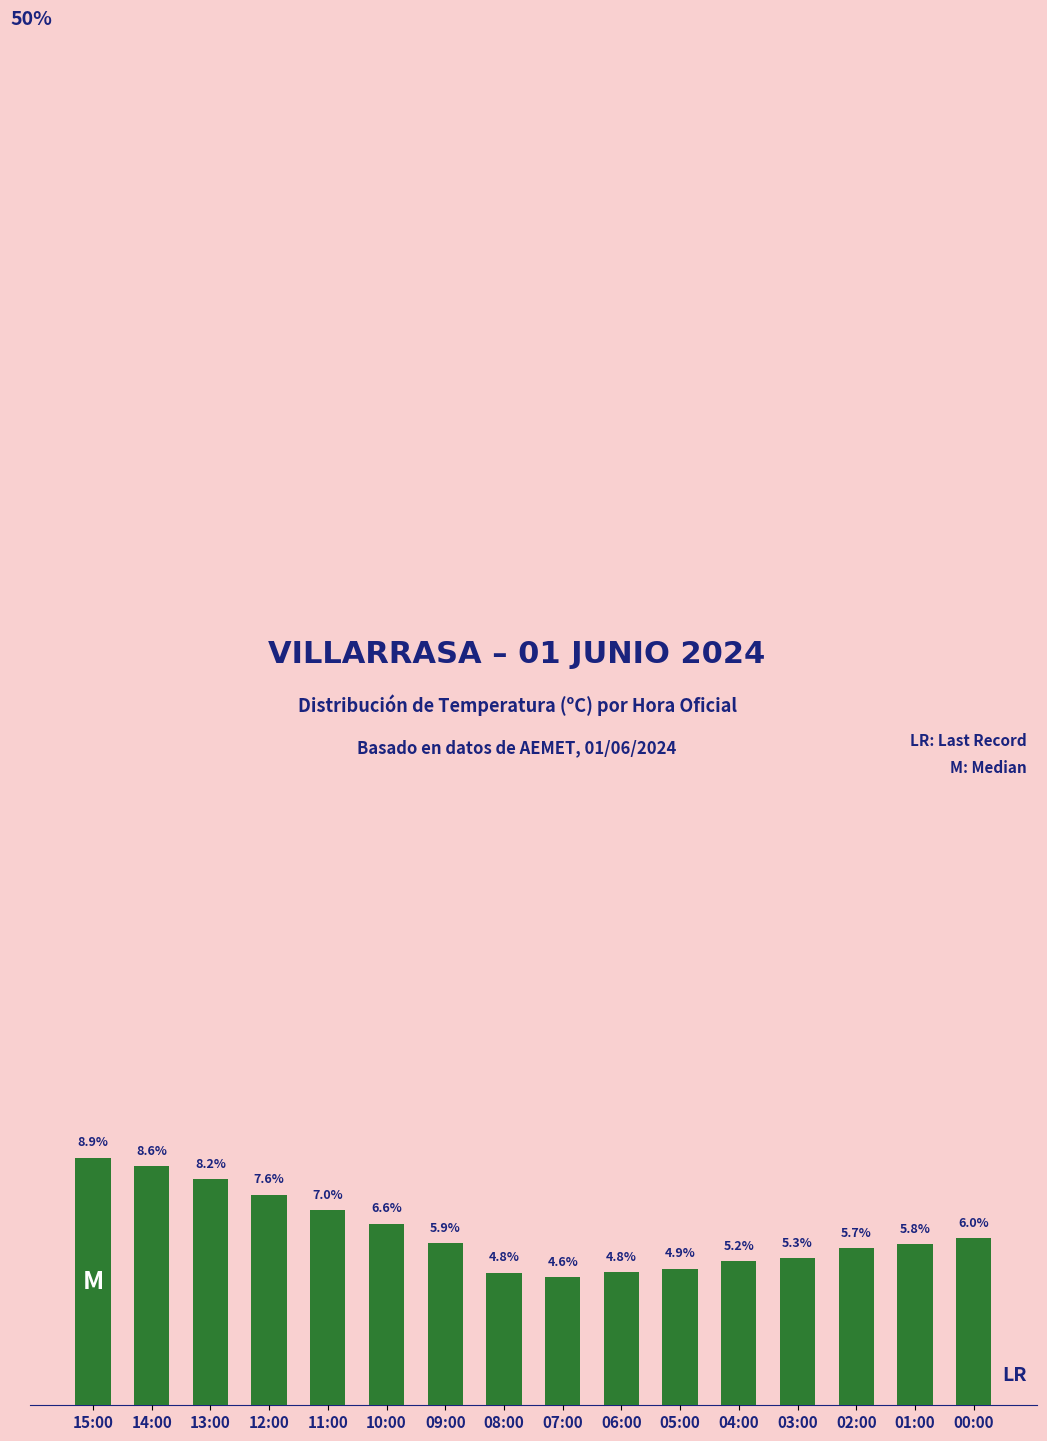

At which label is the value closest to 6?

00:00